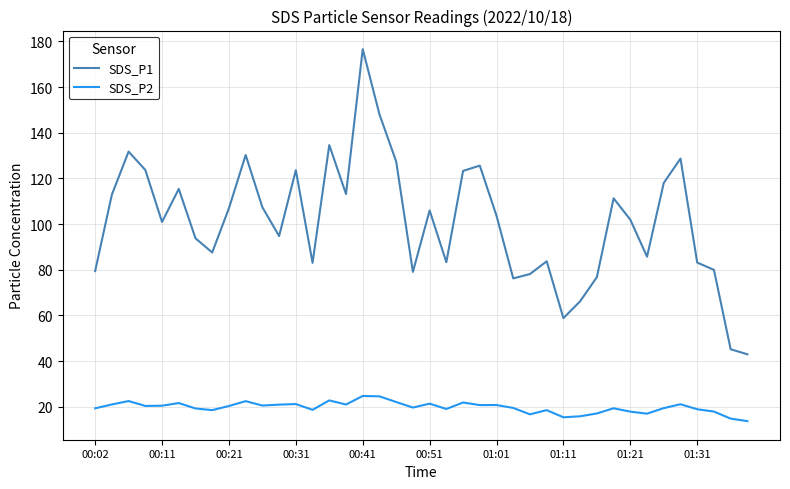

What is the difference between the maximum and minimum values in the SDS_P1 series?

133.6